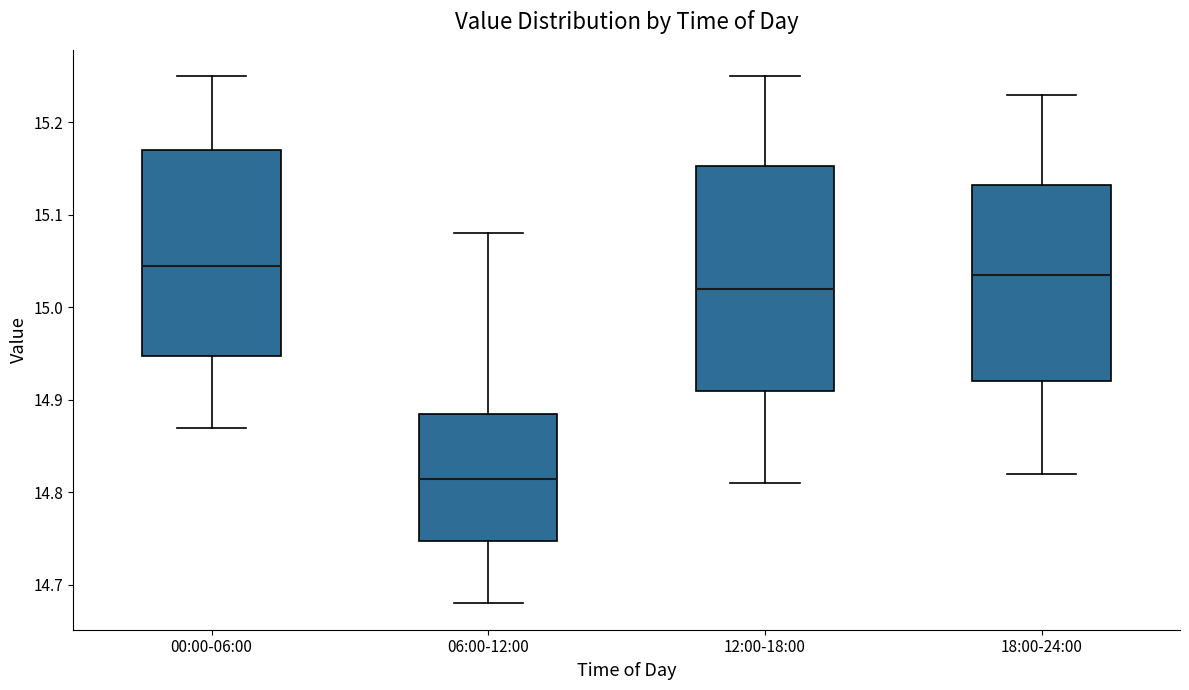

Reading left to right, transcribe this box plot: for each box, give where its median line is, the range the box spans, and where its two whiskers end, as read against the y-axis. The values are not printed on the chart, so give them approximately, as read against the axis.

00:00-06:00: median 15.05, box 14.95 to 15.17, whiskers 14.87 to 15.25
06:00-12:00: median 14.82, box 14.75 to 14.89, whiskers 14.68 to 15.08
12:00-18:00: median 15.02, box 14.91 to 15.15, whiskers 14.81 to 15.25
18:00-24:00: median 15.04, box 14.92 to 15.13, whiskers 14.82 to 15.23